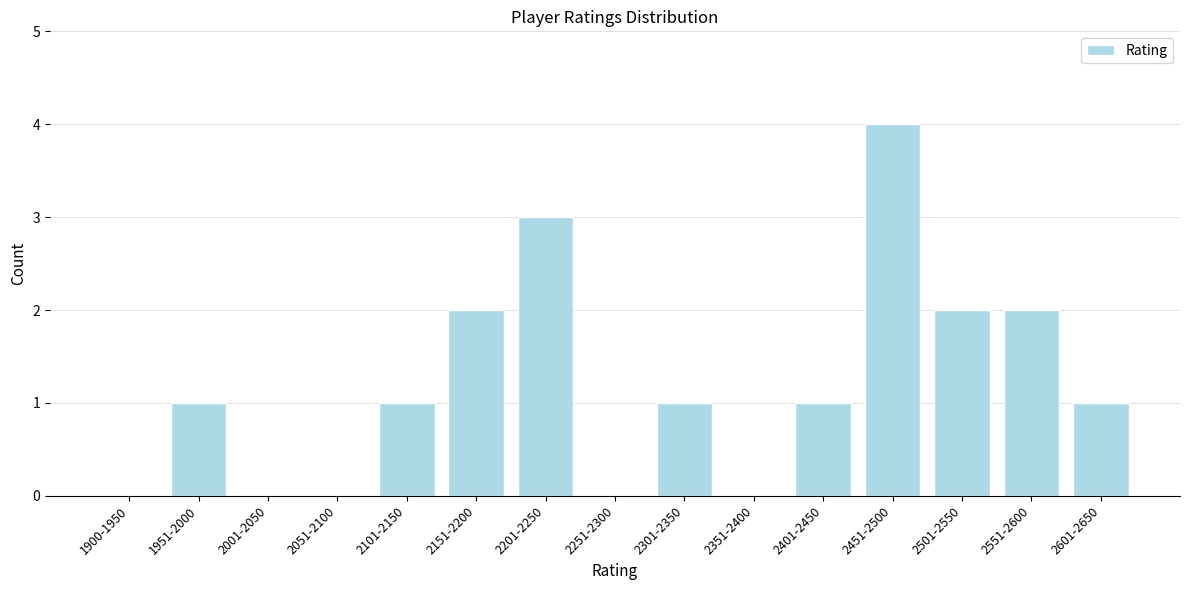

Reading left to right, transcribe all the data shown in this chart.

1900-1950=0	1951-2000=1	2001-2050=0	2051-2100=0	2101-2150=1	2151-2200=2	2201-2250=3	2251-2300=0	2301-2350=1	2351-2400=0	2401-2450=1	2451-2500=4	2501-2550=2	2551-2600=2	2601-2650=1